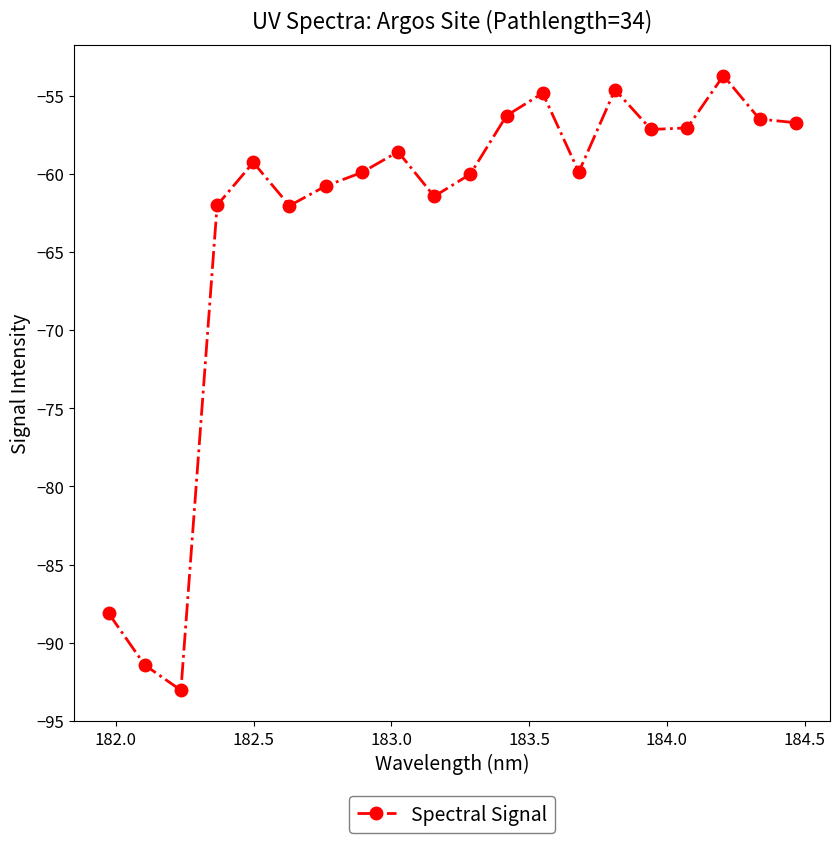

What is the sum of all values?

-1263.5